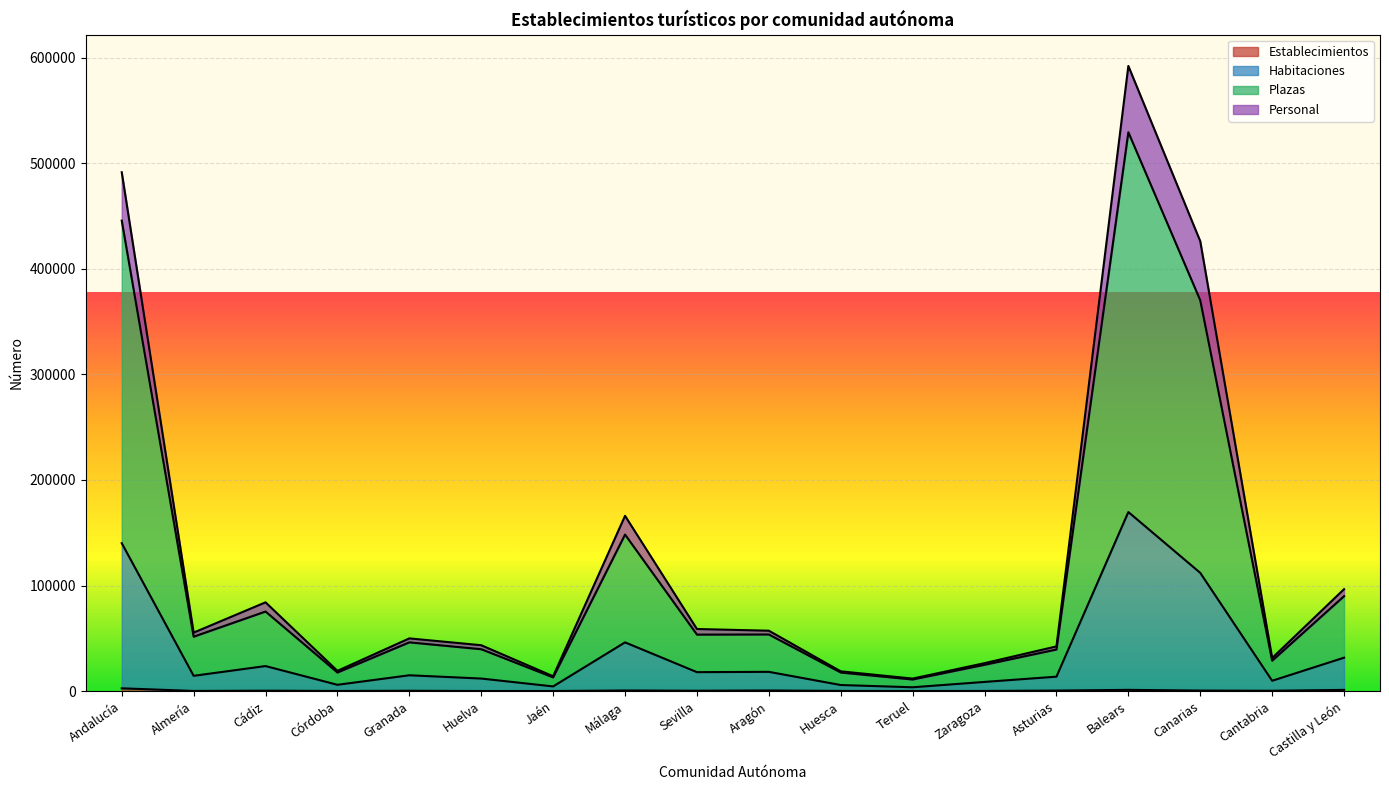

Does the chart display data point markers on the line(s)?

No